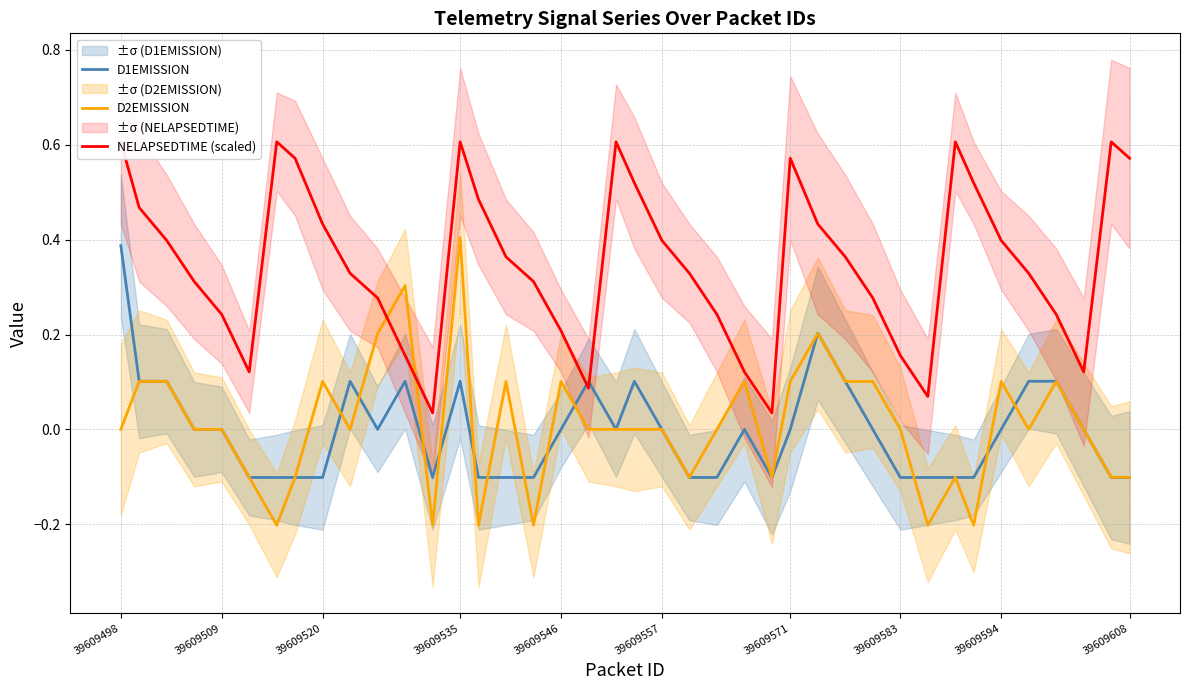

What value does the D1EMISSION series have at 39609498?

0.4